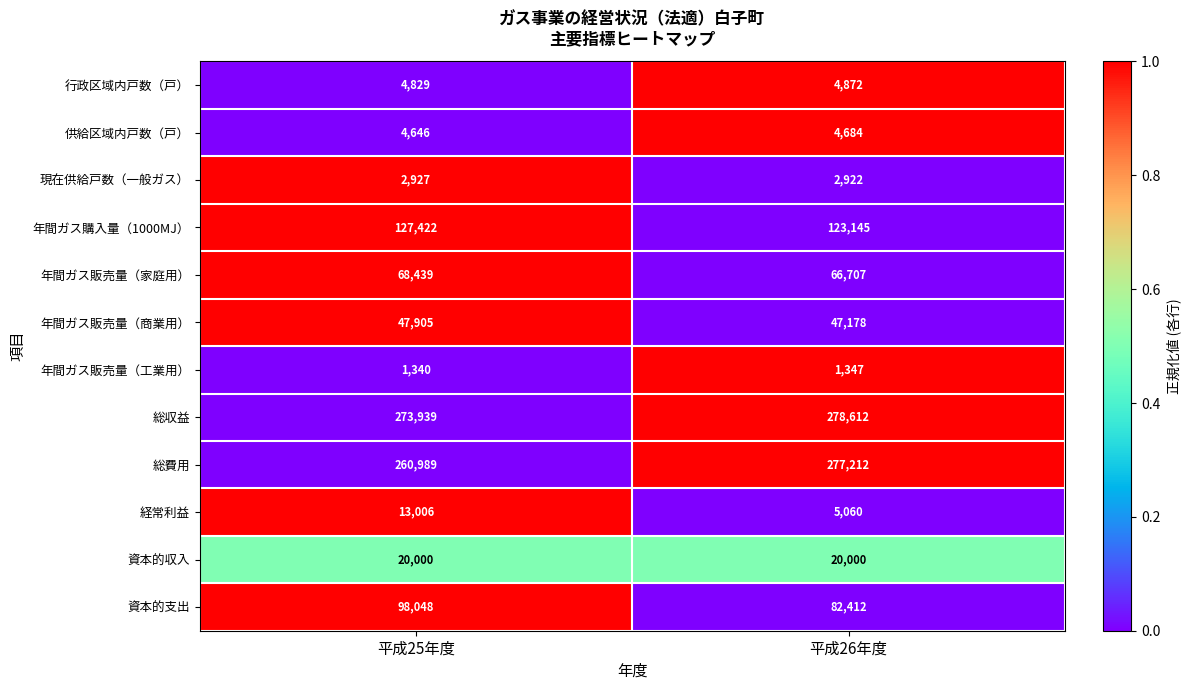

How many distinct data groups are displayed?

12